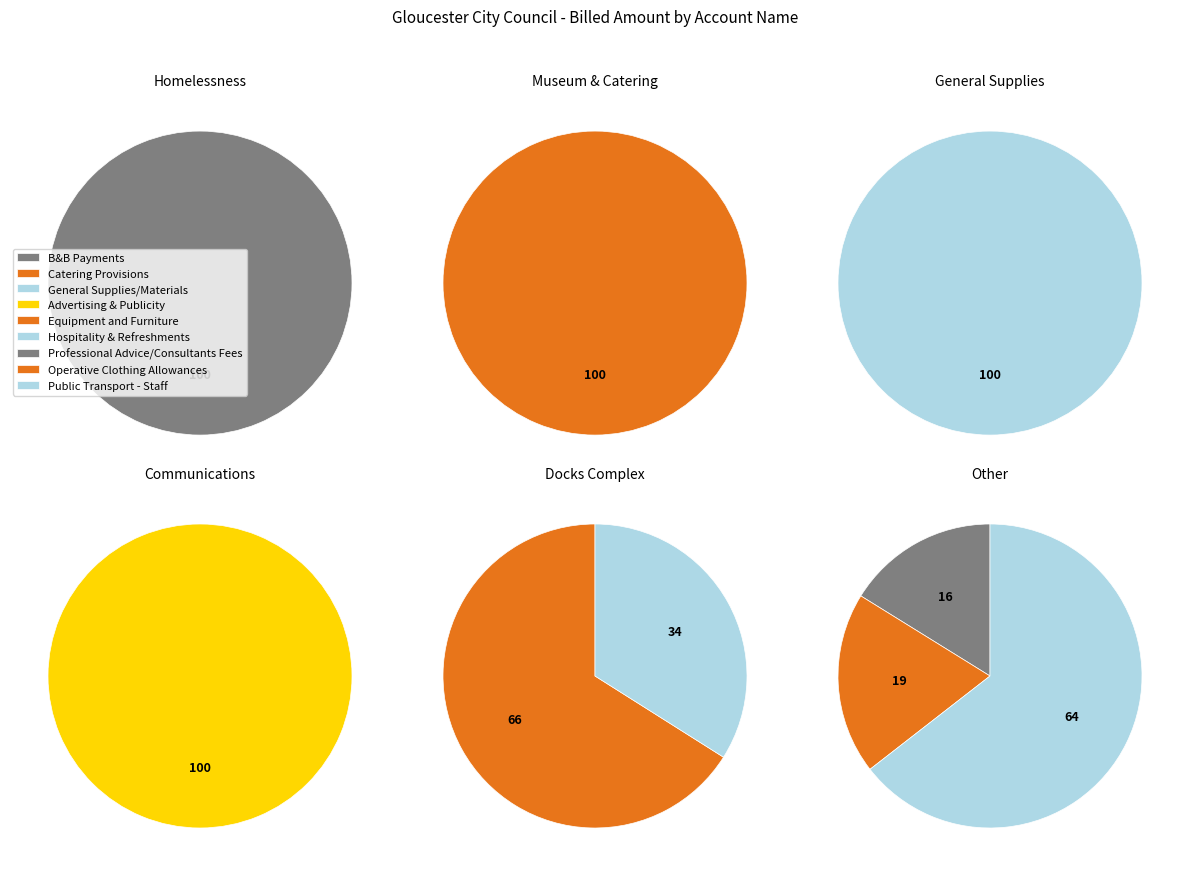

Which has a higher value, General Supplies/Materials or Professional Advice/Consultants Fees?

General Supplies/Materials